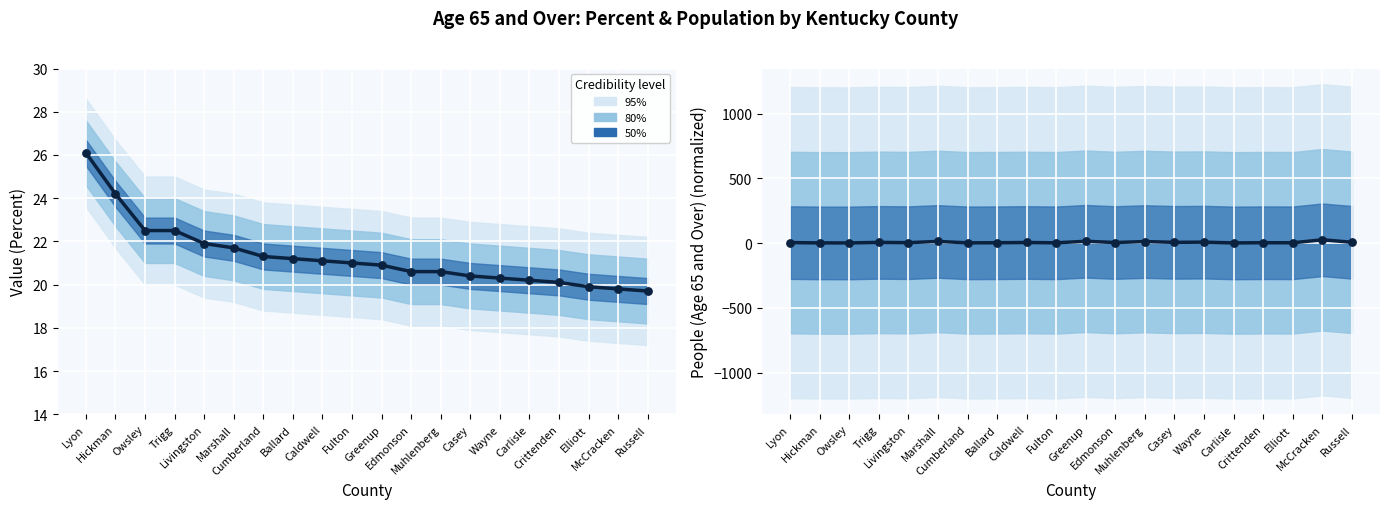

Which series has the largest total across all categories?

Percent (Age 65+)